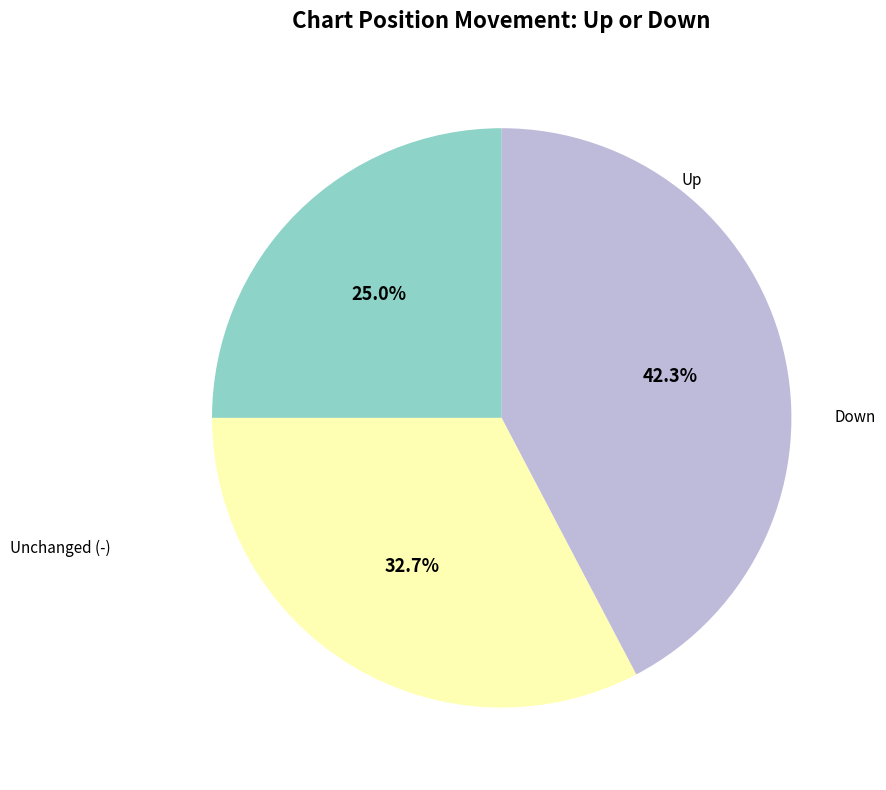

Is there any slice that represents more than half of the pie?

No